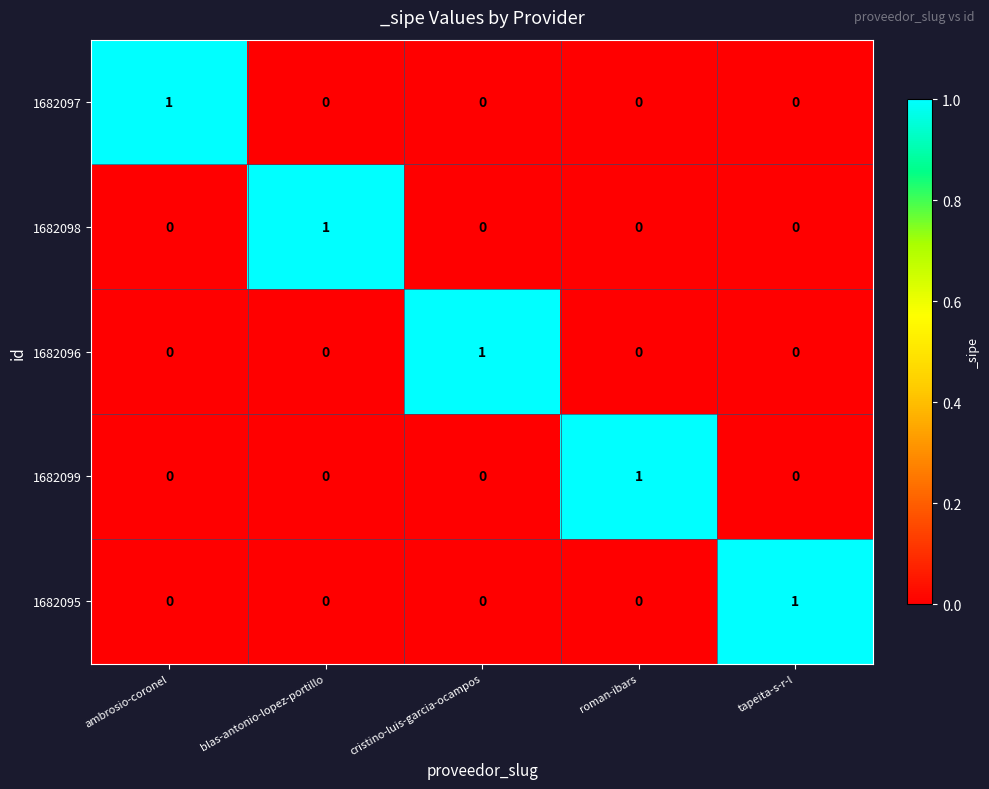

At how many categories does at least one series exceed 0?

5